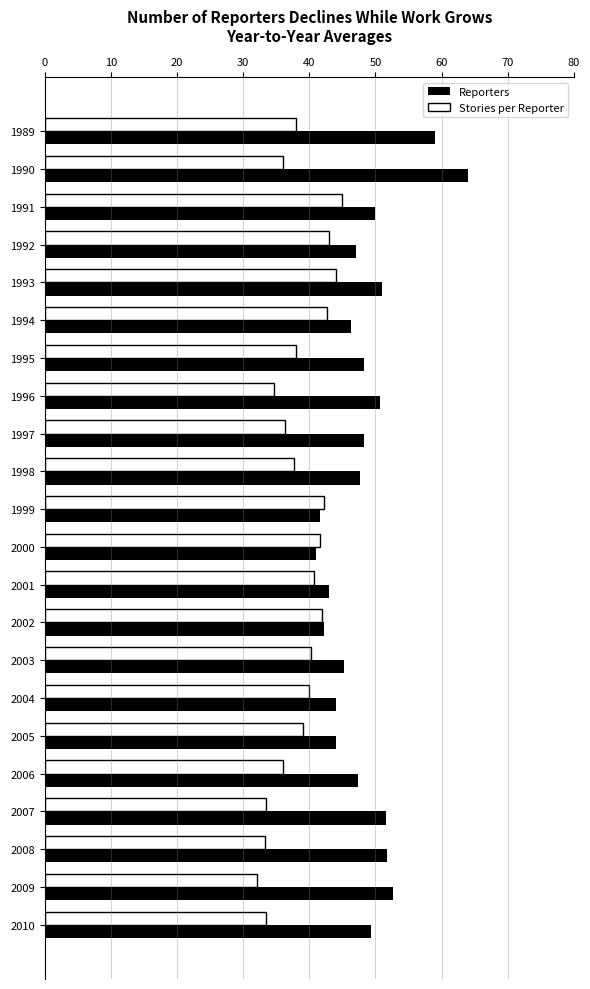

What is the sum of the Reporters values at 2004 and 1995?

92.3